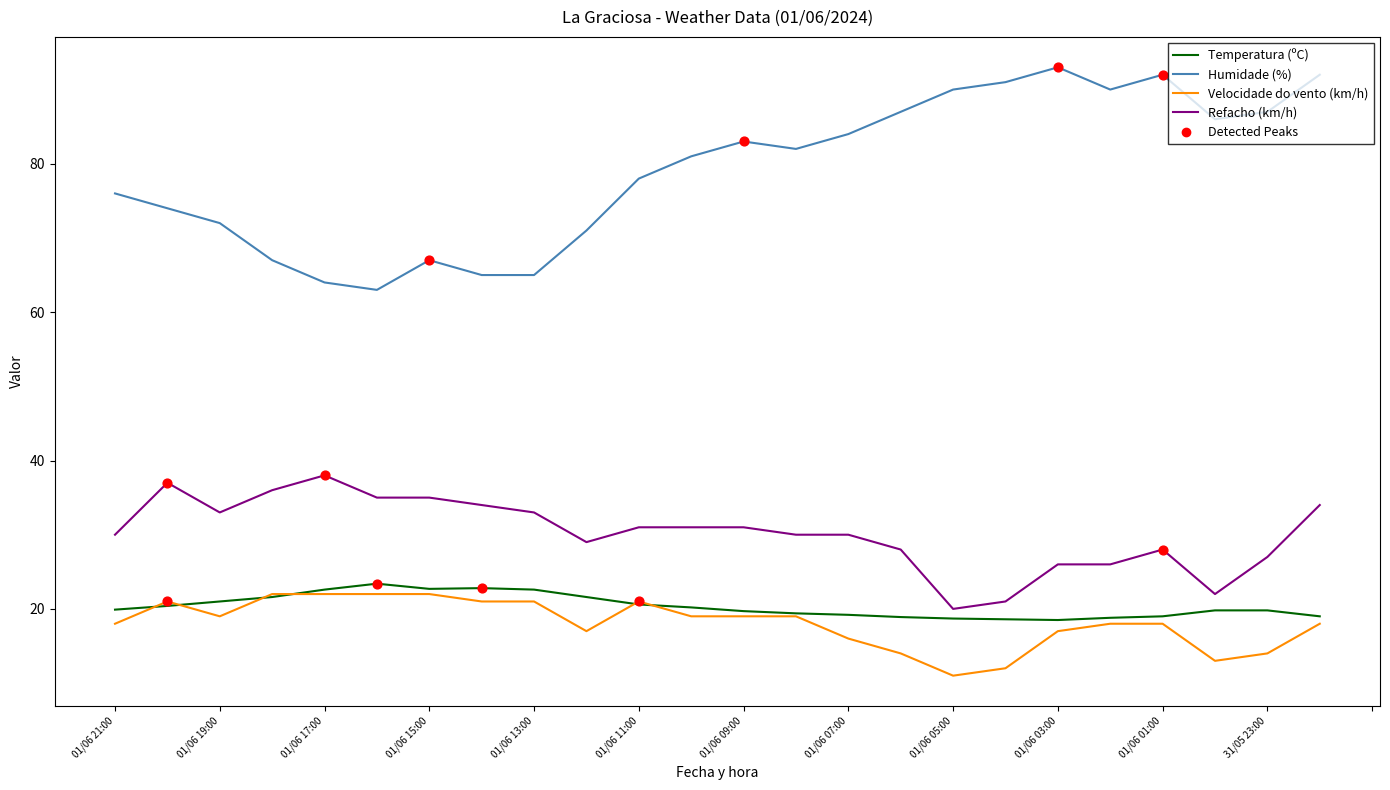

Which series has the largest range (max minus min)?

Humidade (%)